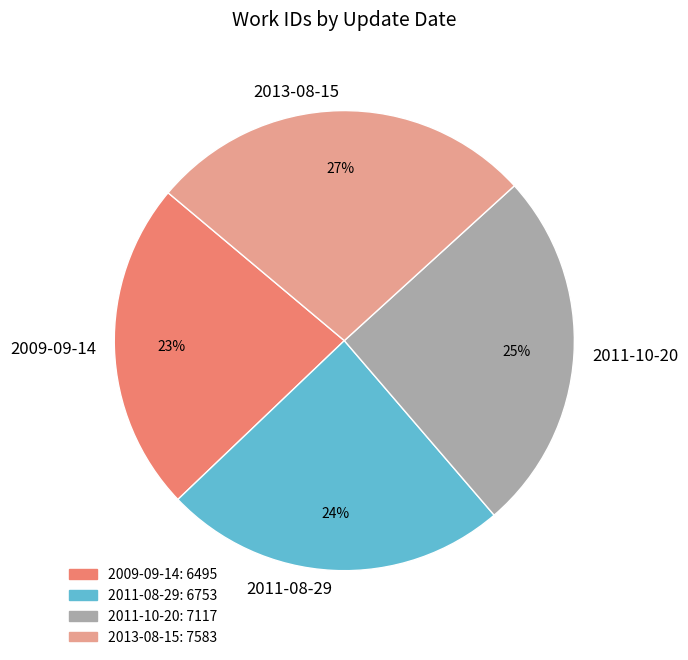

The 2011-10-20 slice represents 25% of the pie. True or false?

True